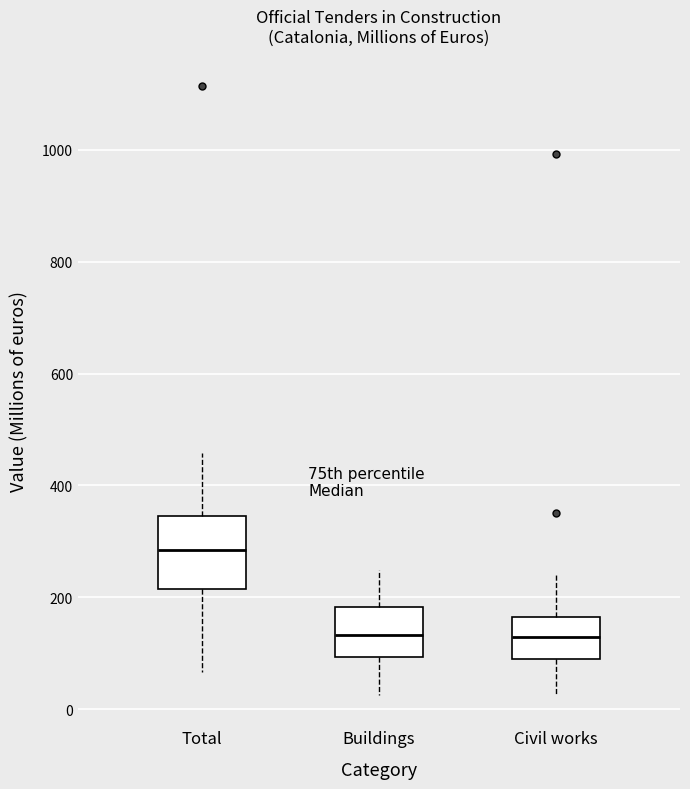

Which box is the tallest, from its lower edge to its upper edge?

Total